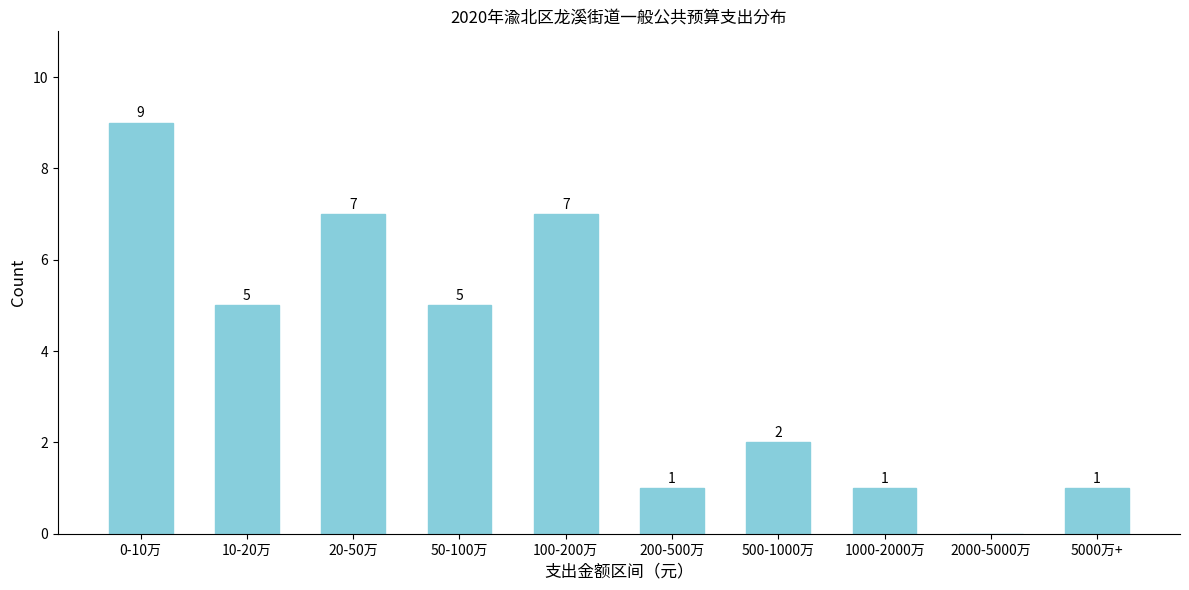

Reading right to left, list all the values displayed in this chart.

5000万+=1	2000-5000万=0	1000-2000万=1	500-1000万=2	200-500万=1	100-200万=7	50-100万=5	20-50万=7	10-20万=5	0-10万=9